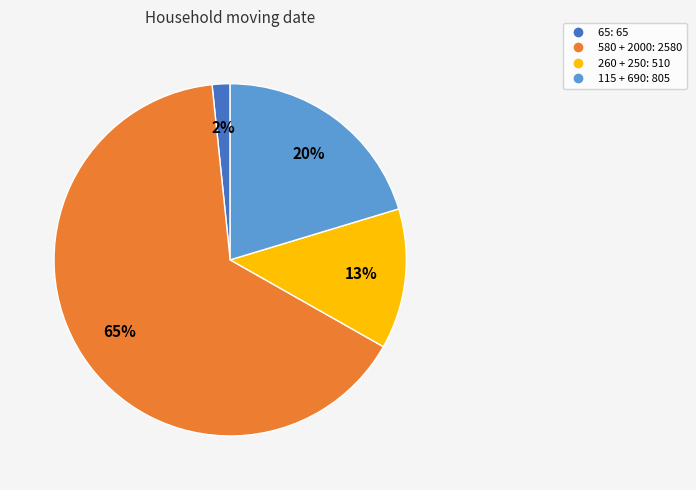

Does any single category account for the majority?

Yes